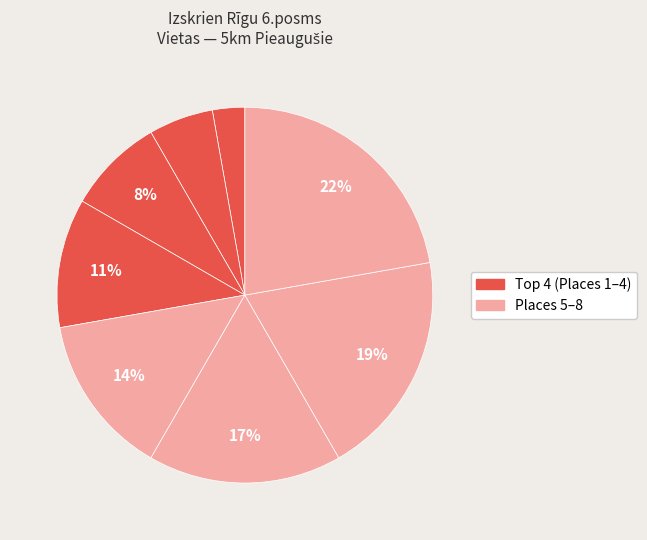

How many segments does this pie chart have?

8